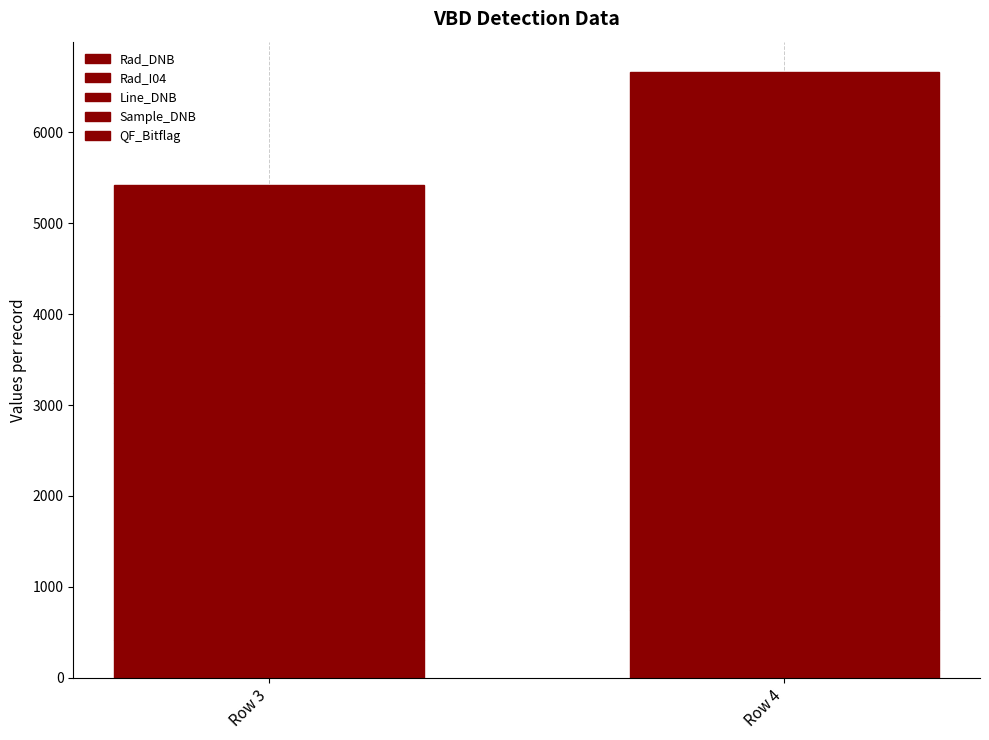

At which label is Sample_DNB closest to 3028?

Row 3